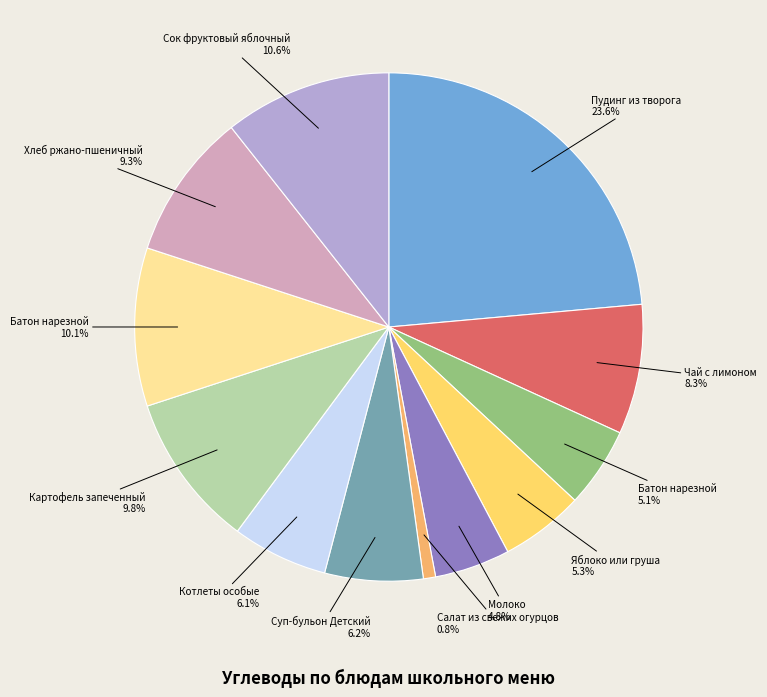

Does any single category account for the majority?

No